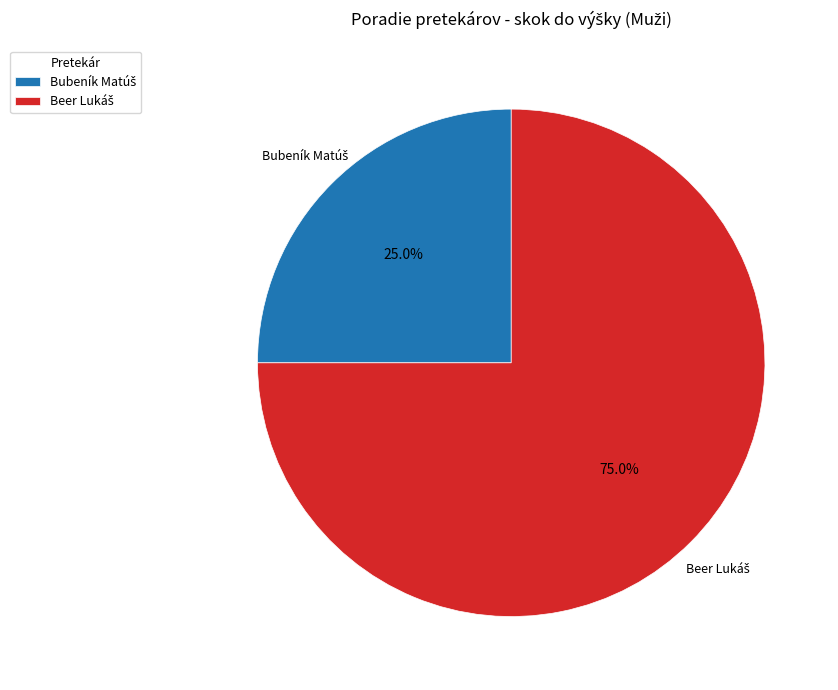

Does any single category account for the majority?

Yes